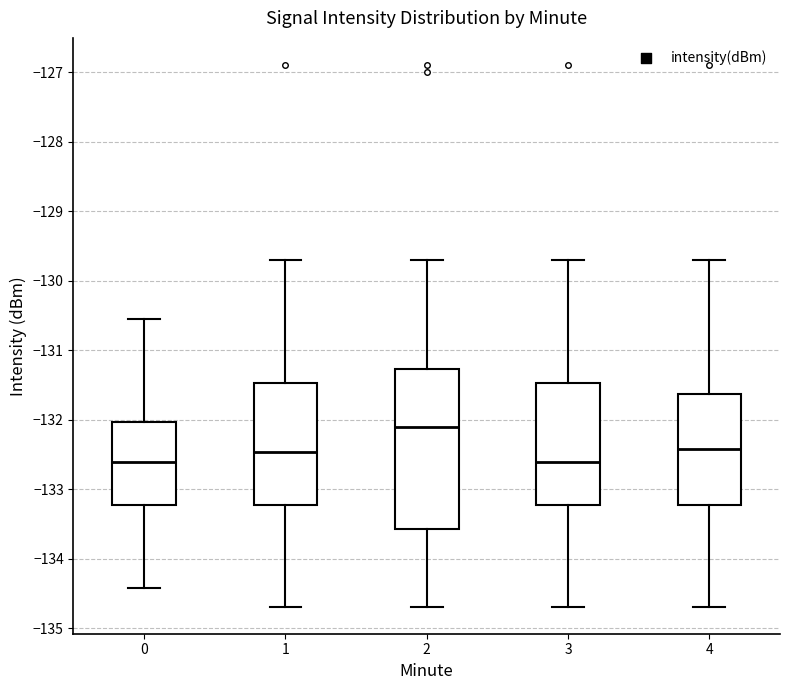

Which box is the tallest, from its lower edge to its upper edge?

2